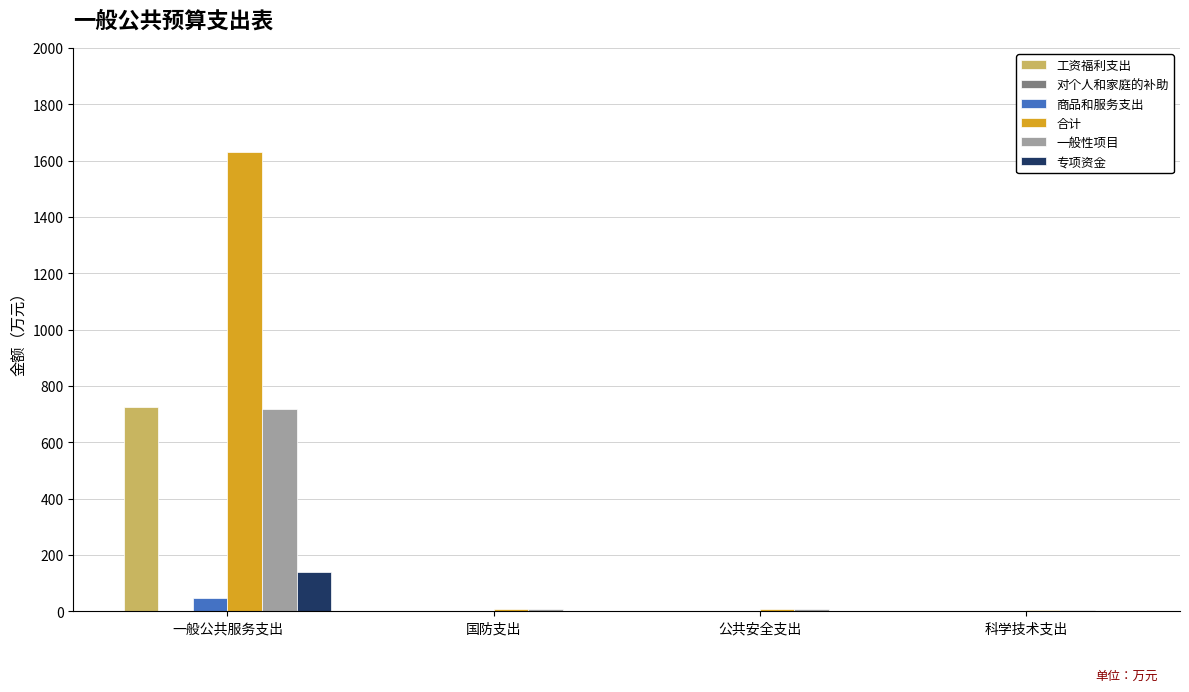

What is the total value across all series at 一般公共服务支出?

3263.7